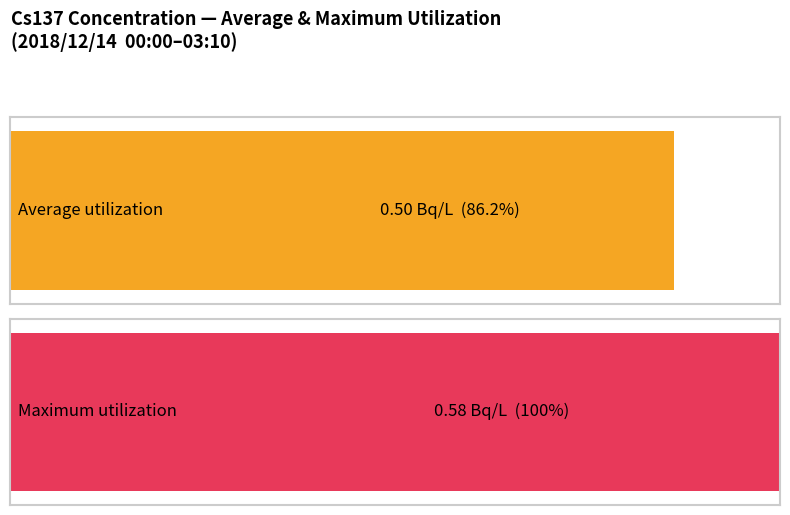

True or false: the data shows 0.2 at 02:20.

False